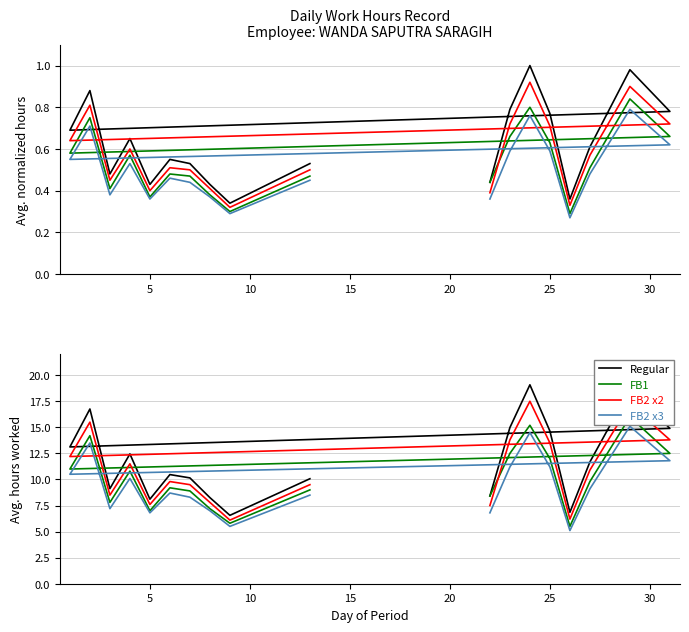

What is the highest value of the FB2 x3 series?

15.1